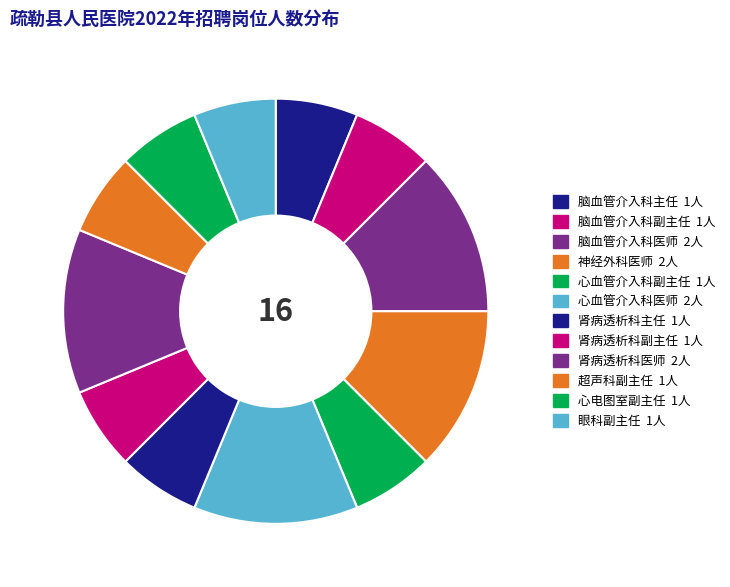

Does 脑血管介入科副主任 represent more than half of the total?

No